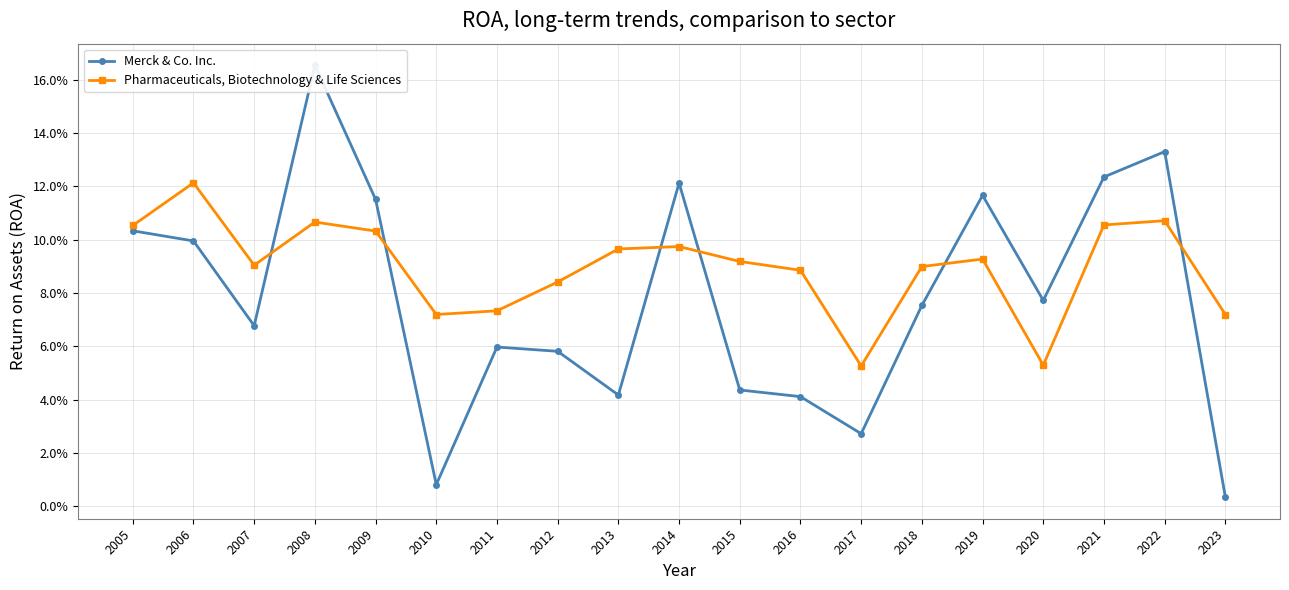

What is the maximum value for Pharmaceuticals, Biotechnology & Life Sciences?

0.1